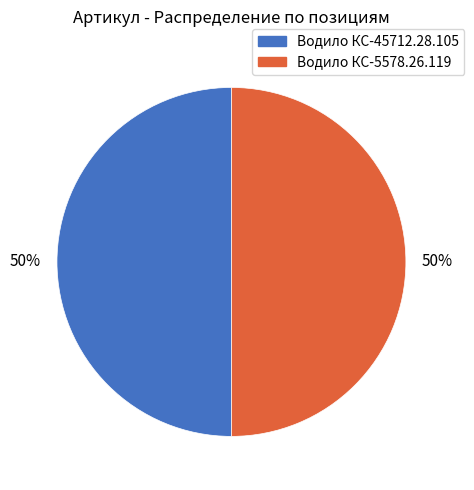

To the nearest percent, what is the combined percentage of Водило КС-45712.28.105 and Водило КС-5578.26.119?

100%